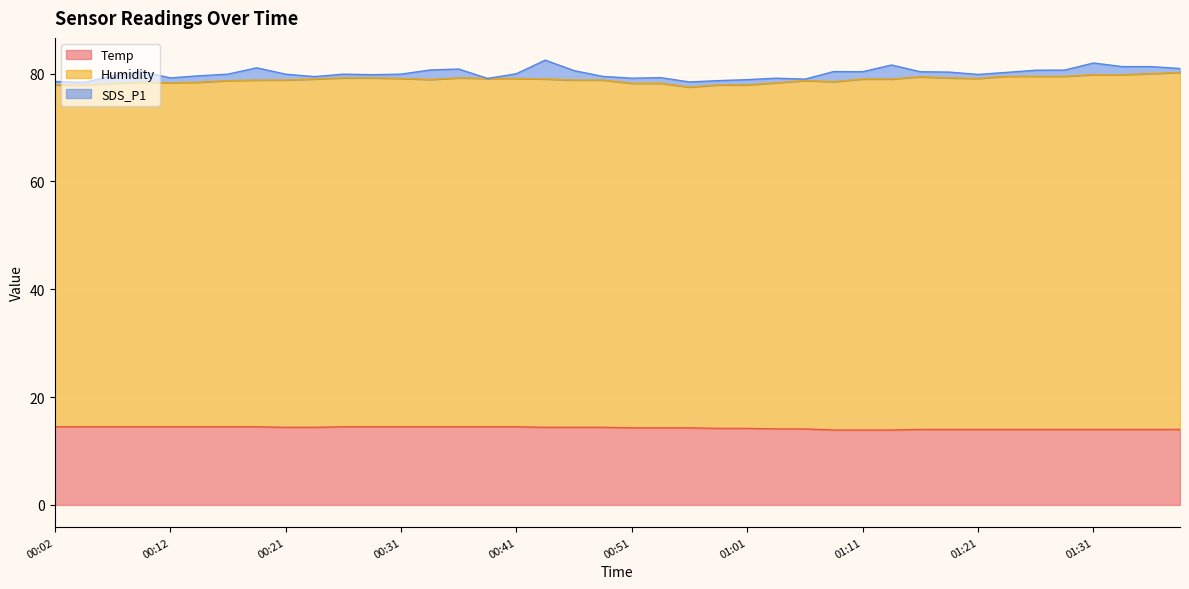

What is the lowest value of the Temp series?

13.9